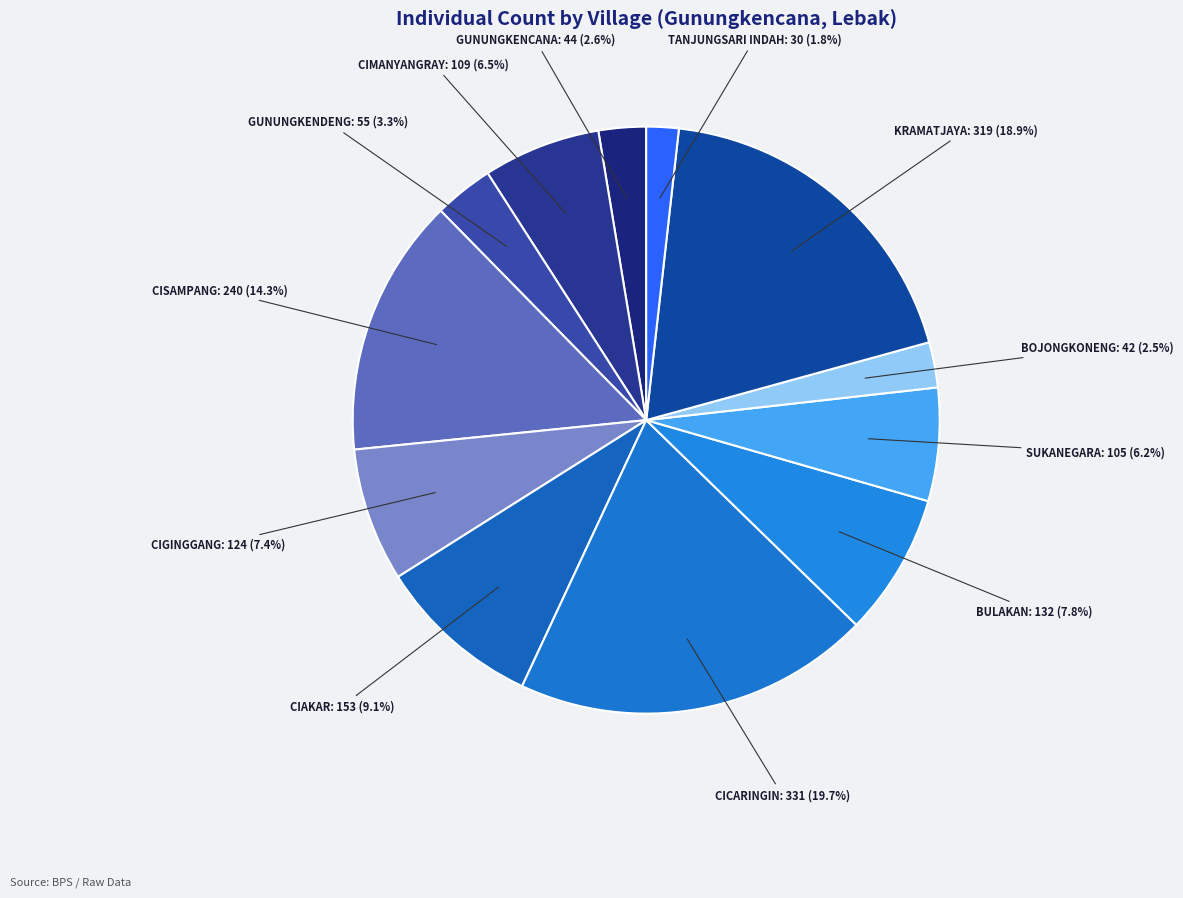

Do CICARINGIN and KRAMATJAYA together represent more than half of the pie?

No